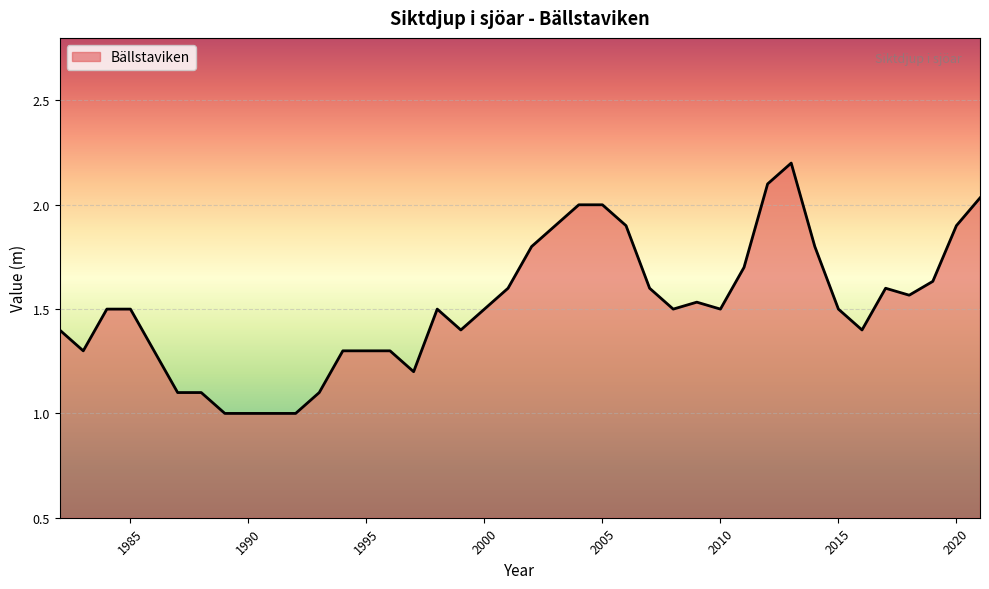

Does the chart have visible grid lines?

Yes